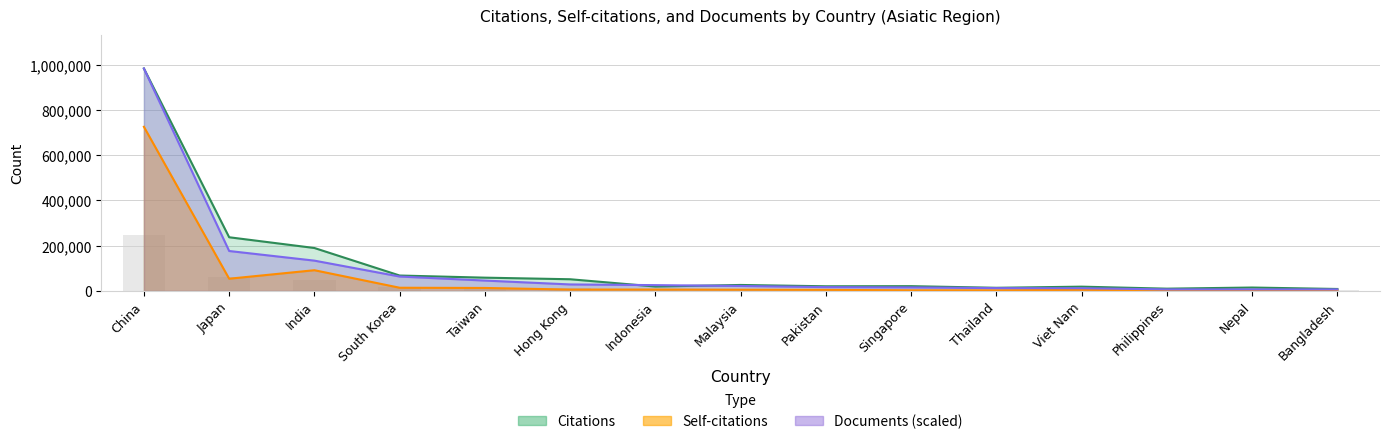

Reading left to right, transcribe all the data shown in this chart.

Citations: China=983009.0	Japan=237125.0	India=189626.0	South Korea=67977.0	Taiwan=58546.0	Hong Kong=51536.0	Indonesia=19438.0	Malaysia=26276.0	Pakistan=20474.0	Singapore=20990.0	Thailand=13792.0	Viet Nam=18789.0	Philippines=9923.0	Nepal=14923.0	Bangladesh=8556.0
Self-citations: China=725236.0	Japan=53875.0	India=91460.0	South Korea=14001.0	Taiwan=12997.0	Hong Kong=5935.0	Indonesia=6017.0	Malaysia=5283.0	Pakistan=4610.0	Singapore=2606.0	Thailand=2657.0	Viet Nam=4886.0	Philippines=1834.0	Nepal=1847.0	Bangladesh=1809.0
Documents: China=983009.0	Japan=176362.5	India=133794.3	South Korea=63543.8	Taiwan=45712.6	Hong Kong=28597.7	Indonesia=25552.9	Malaysia=21831.4	Pakistan=16756.6	Singapore=15463.1	Thailand=12358.5	Viet Nam=11841.1	Philippines=6666.8	Nepal=6607.1	Bangladesh=6547.4